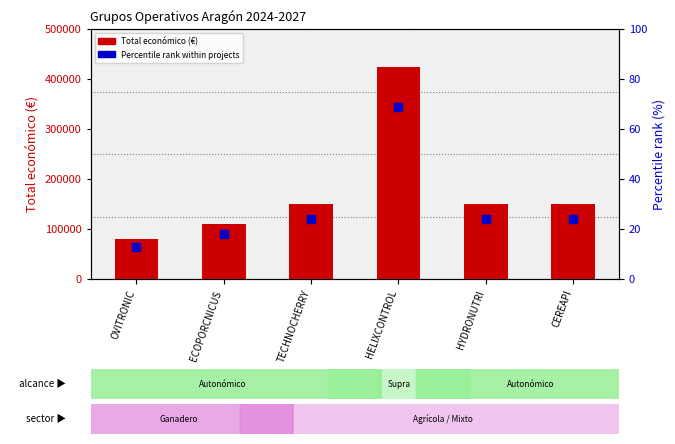

At which category is the sum across all series the highest?

HELIXCONTROL